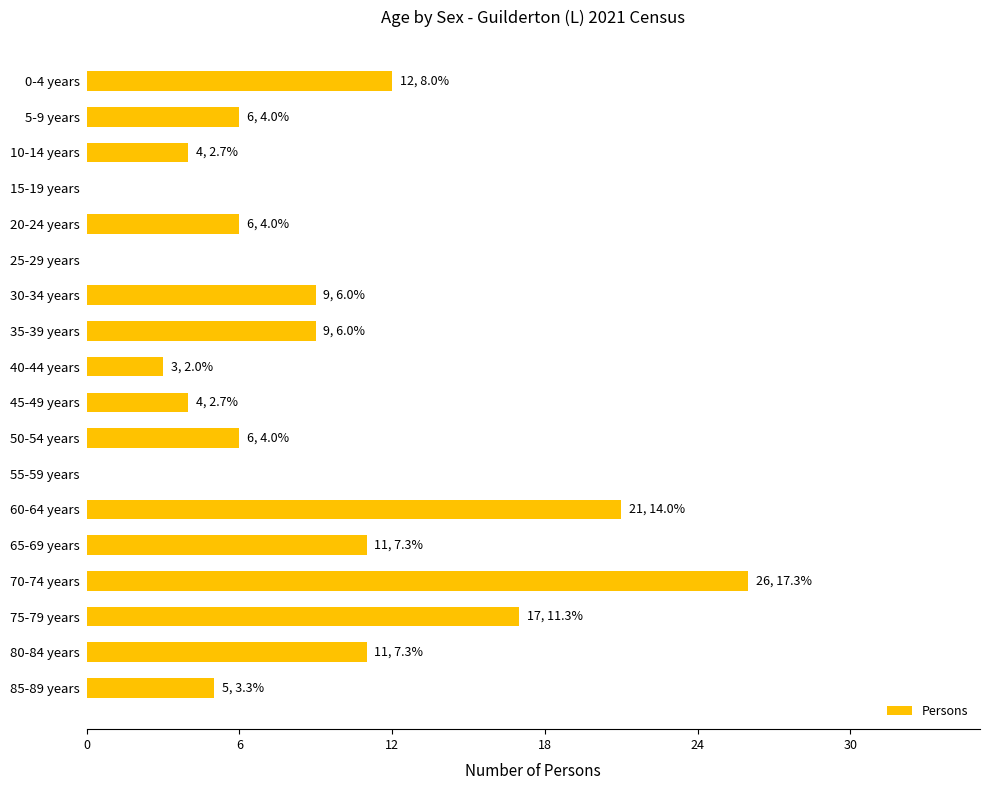

What is the sum of all values?

150